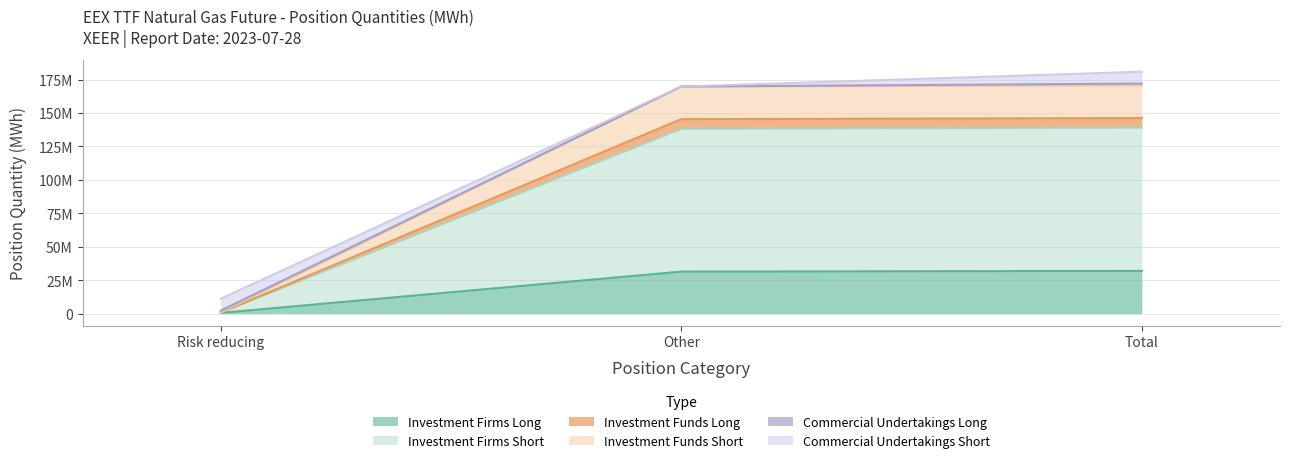

Which series has the largest range (max minus min)?

Investment Firms Short